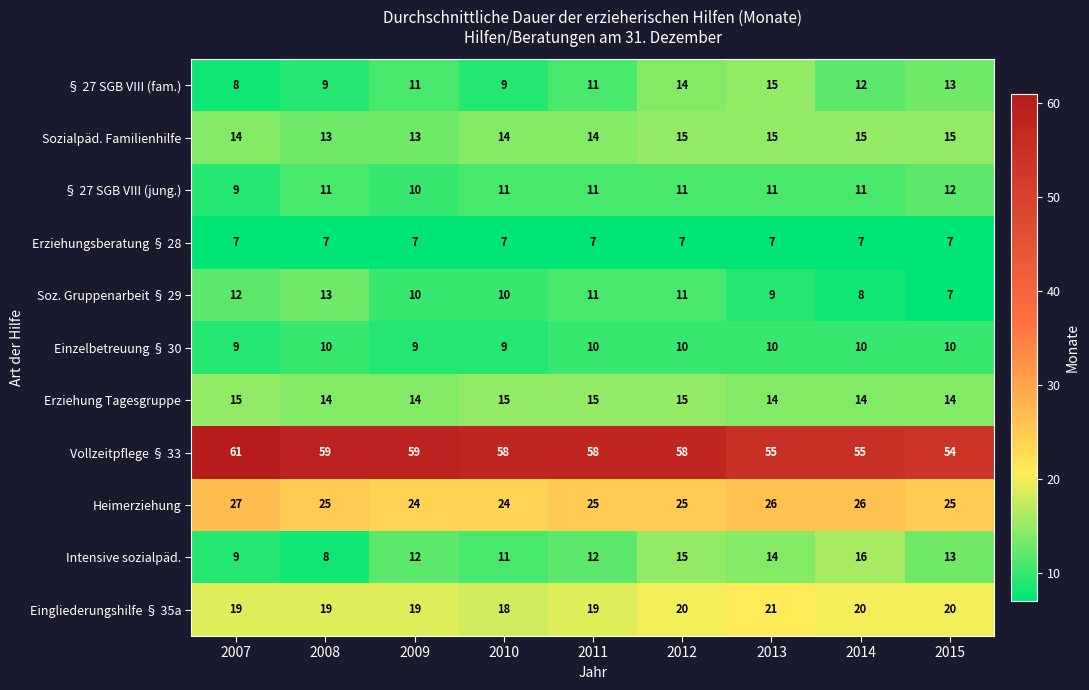

Which series has the widest spread of values?

Intensive sozialpäd.